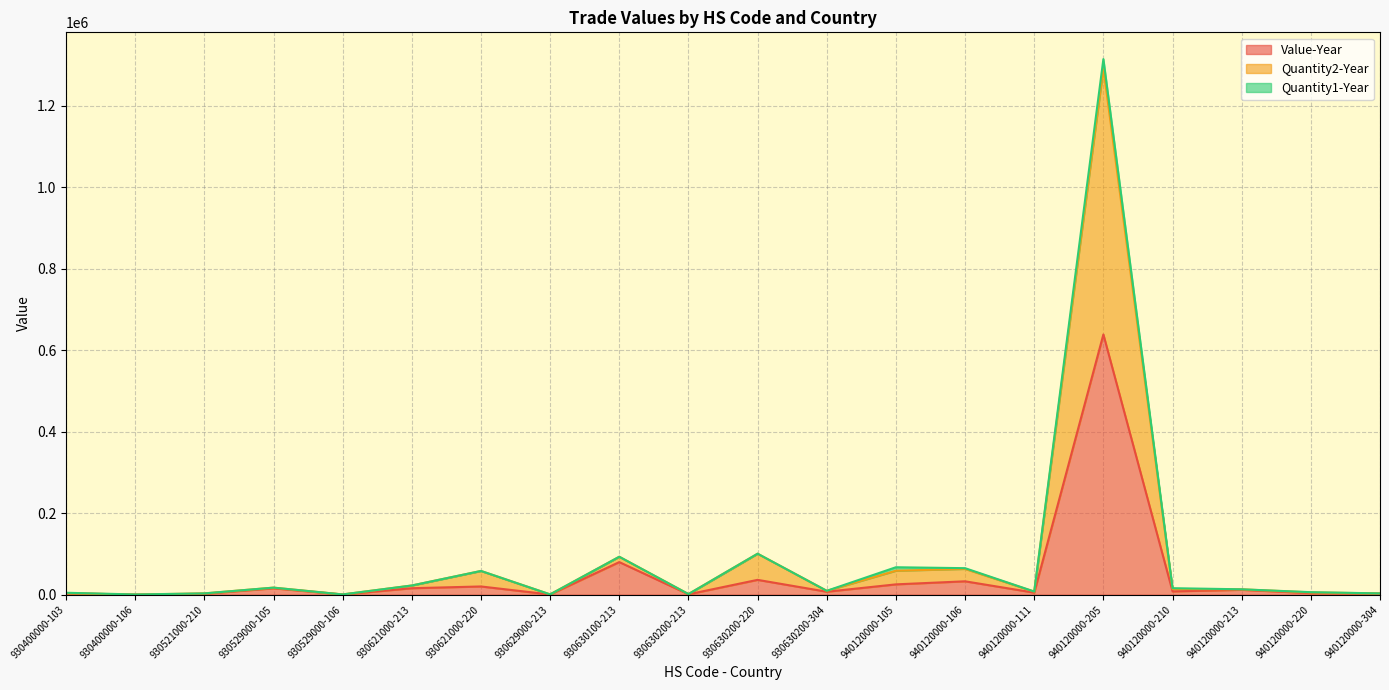

Where is Value-Year nearest to the value 319414?

930630100-213